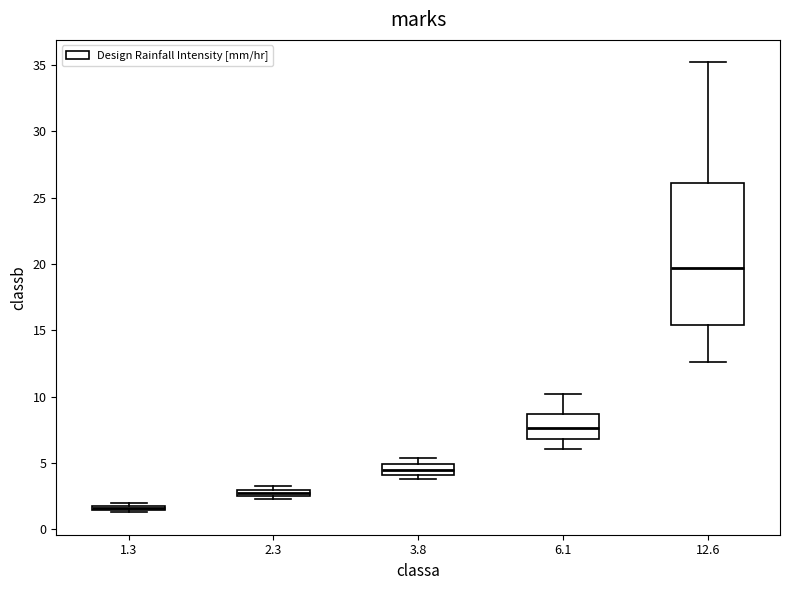

Where is the upper edge of the box at x = 12.6 on the y-axis? The values are not printed on the chart, so give them approximately, as read against the axis.

26.0